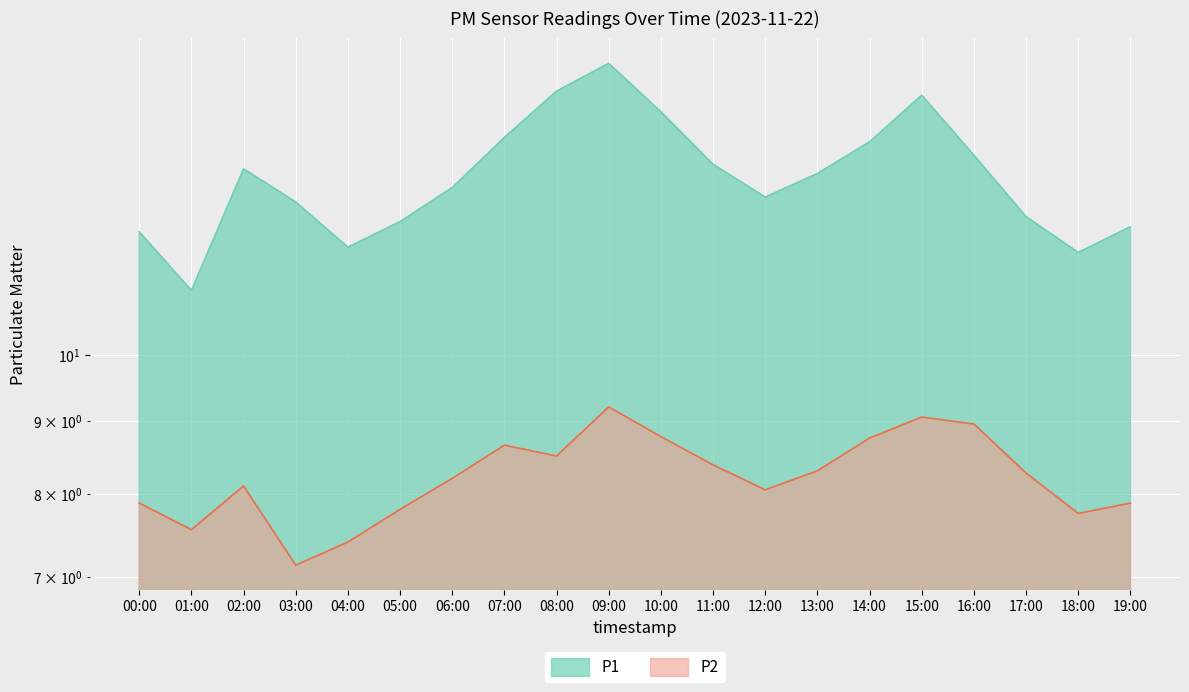

At which category does P2 reach its first local valley?

01:00